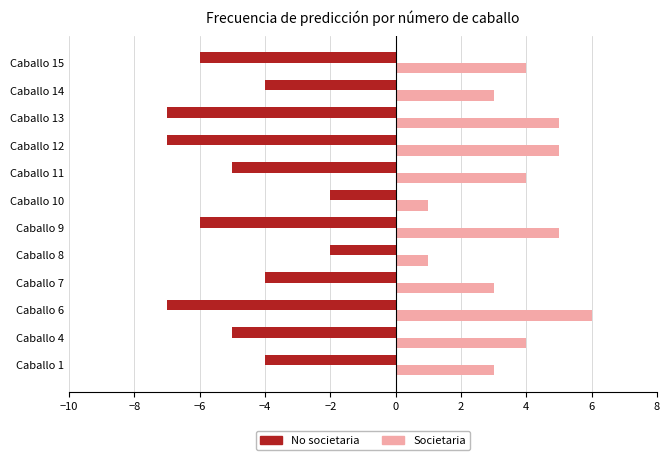

What is the spread (max minus min) of values at Caballo 14?

7